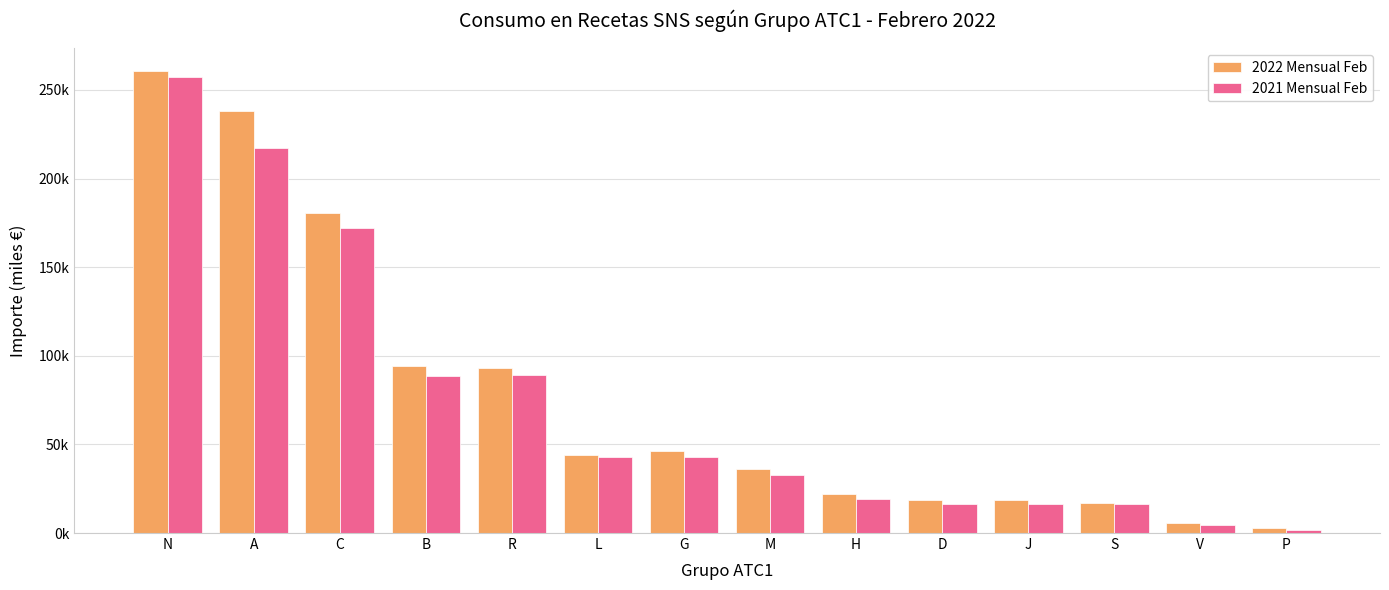

What are all the series names shown in the legend?

2022 Mensual Feb, 2021 Mensual Feb